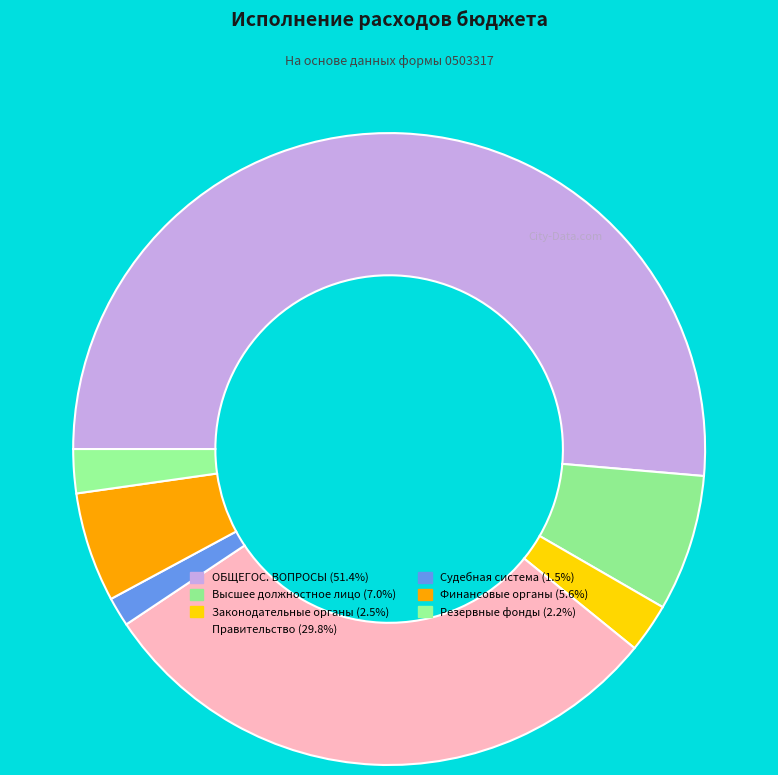

Which slice is the largest?

ОБЩЕГОСУДАРСТВЕННЫЕ ВОПРОСЫ